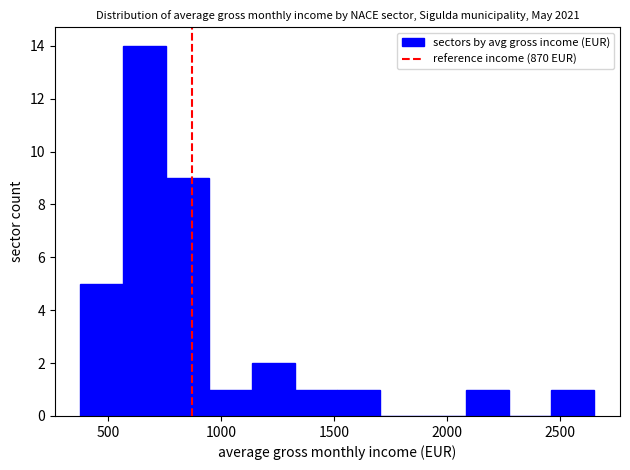

Read against the x-axis, roughly where is the centre of the tallest bar?

650